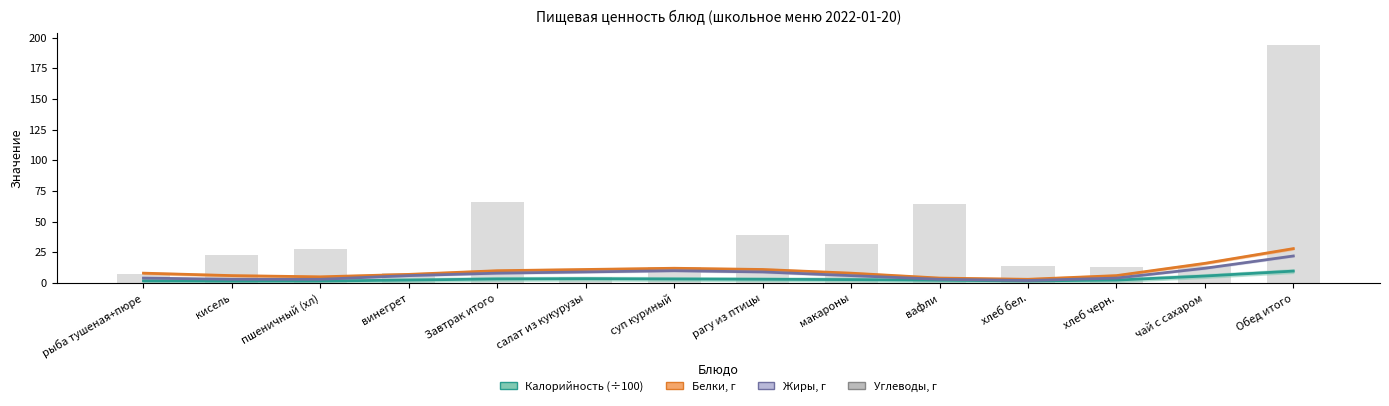

What is the approximate value at Обед итого?

194